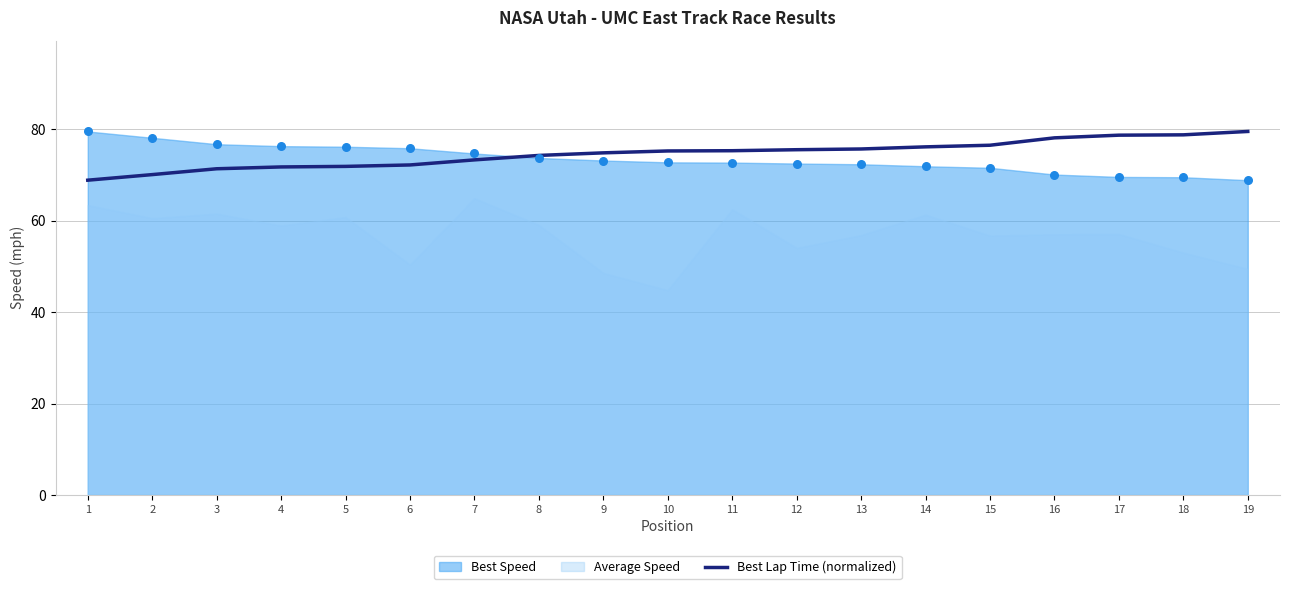

What is the change in value from 4 to 9?

+3.1